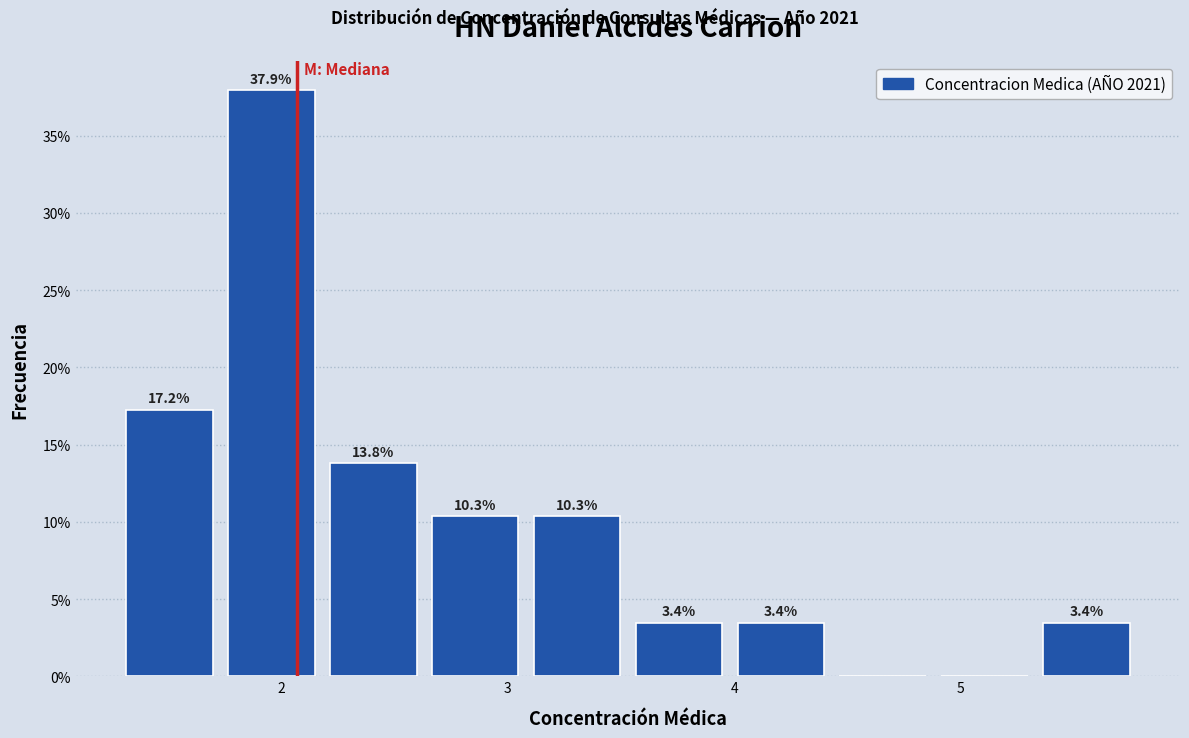

Which range on the x-axis has the tallest bar?

1.7 to 2.2